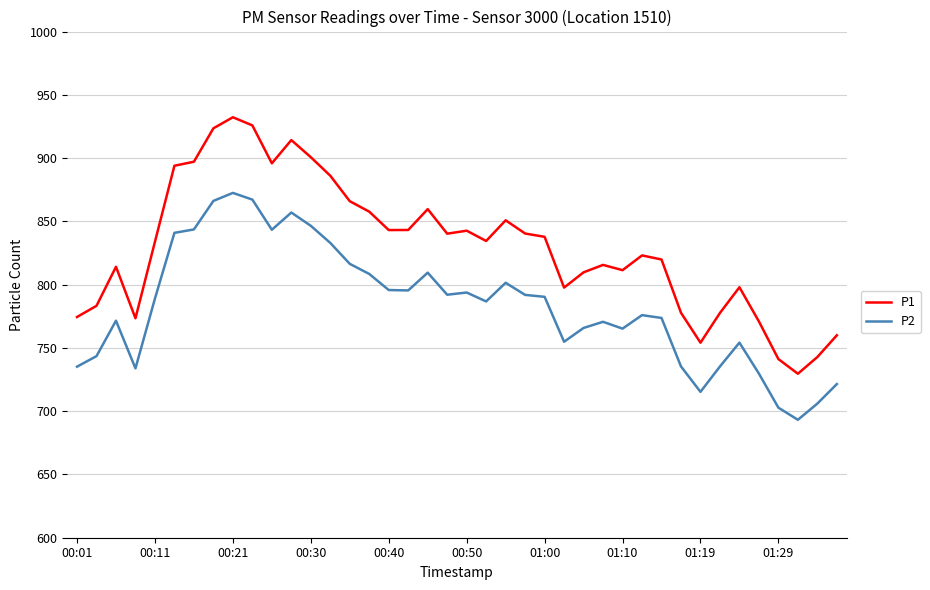

What is the difference between the maximum and minimum values in the P1 series?

202.7